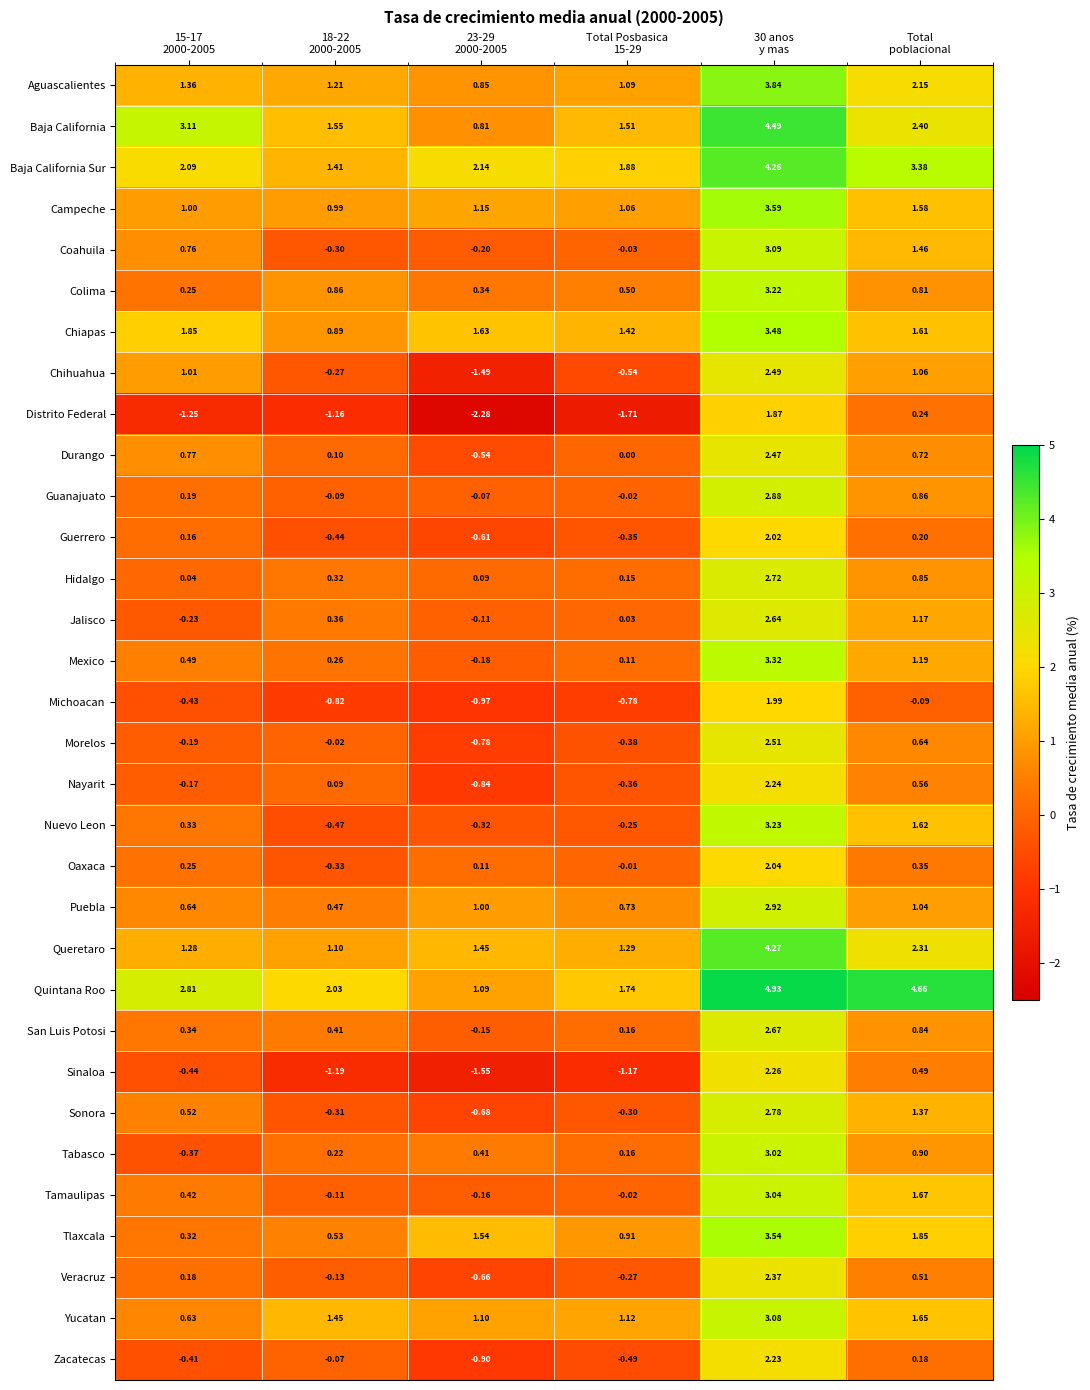

List the series in order of their peak value, highest first.

Quintana Roo, Baja California, Queretaro, Baja California Sur, Aguascalientes, Campeche, Tlaxcala, Chiapas, Mexico, Nuevo Leon, Colima, Coahuila, Yucatan, Tamaulipas, Tabasco, Puebla, Guanajuato, Sonora, Hidalgo, San Luis Potosi, Jalisco, Morelos, Chihuahua, Durango, Veracruz, Sinaloa, Nayarit, Zacatecas, Oaxaca, Guerrero, Michoacan, Distrito Federal